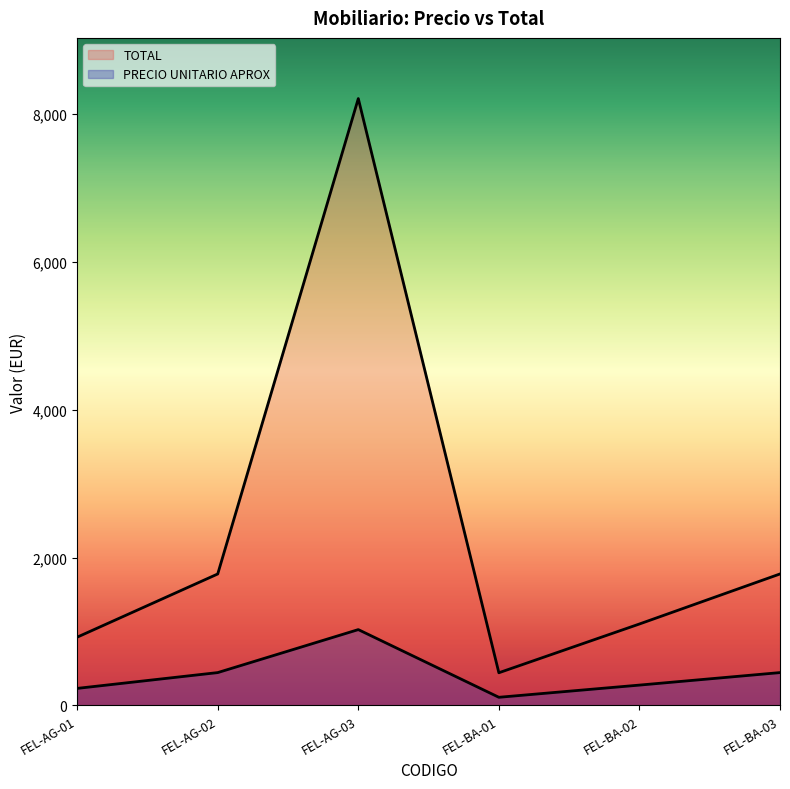

How many values in the PRECIO UNITARIO APROX series exceed 444?

3